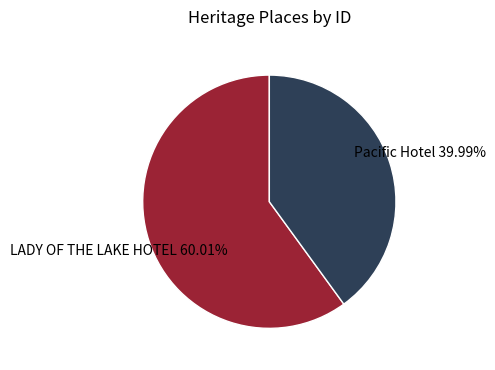

Is there a majority slice in this chart?

Yes